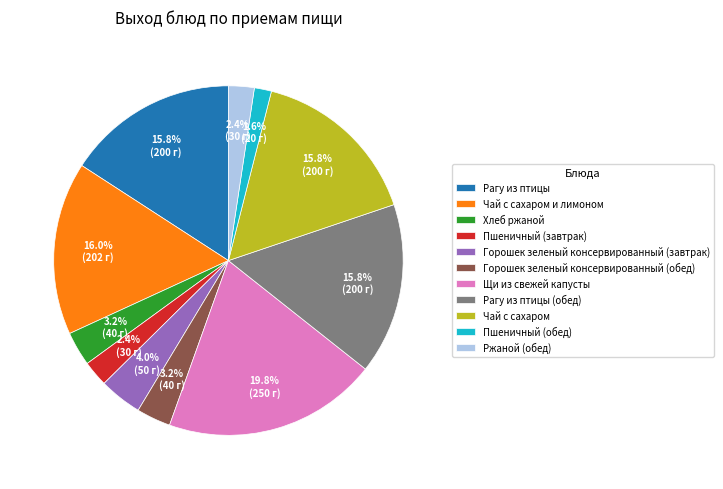

Combined, do Чай с сахаром и лимоном and Чай с сахаром account for over 50%?

No